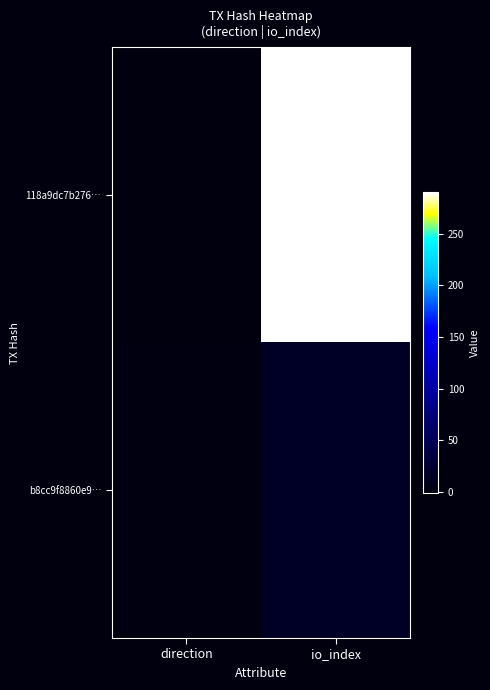

Rank the series at io_index from lowest to highest value.

b8cc9f8860e9…, 118a9dc7b276…